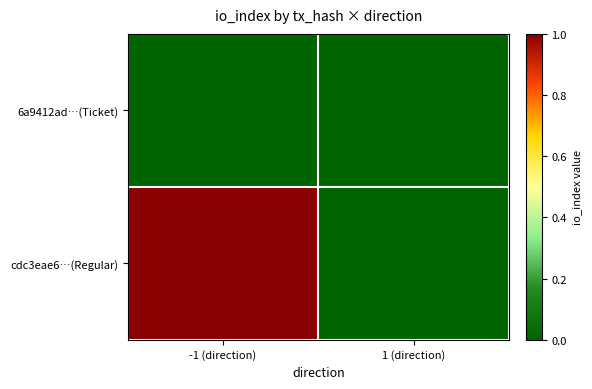

Which series has the largest range (max minus min)?

cdc3eae6…(Regular)